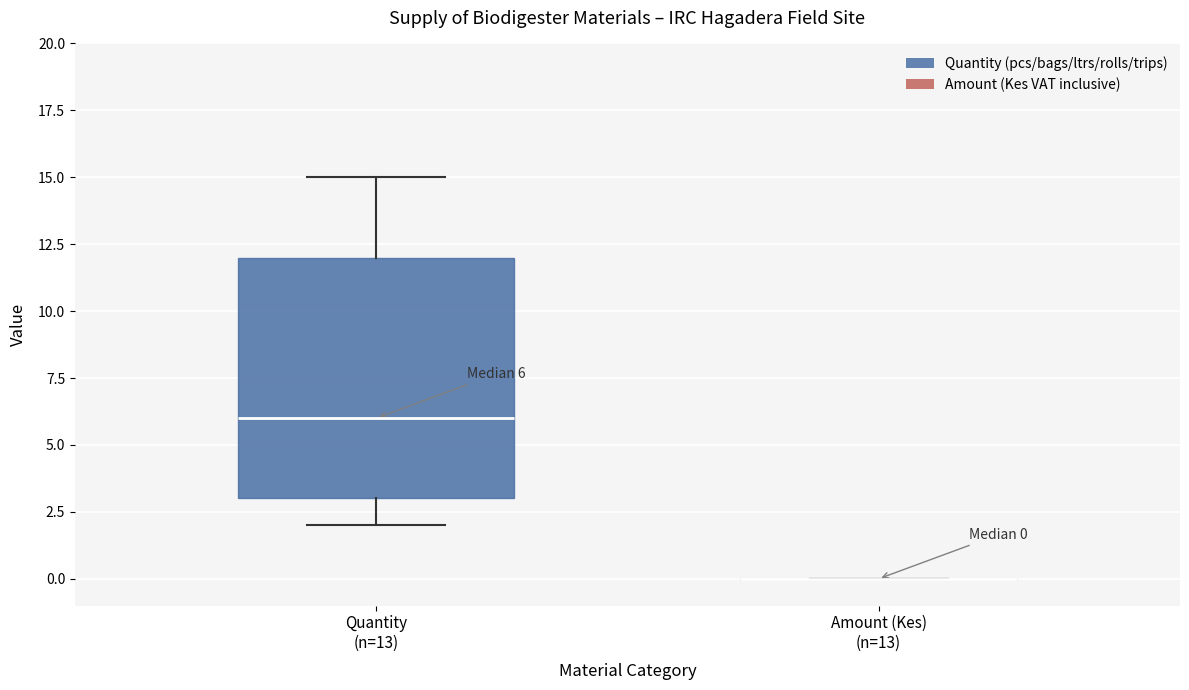

Comparing the boxes themselves (not the whiskers), which one is the tallest?

Quantity (n=13)